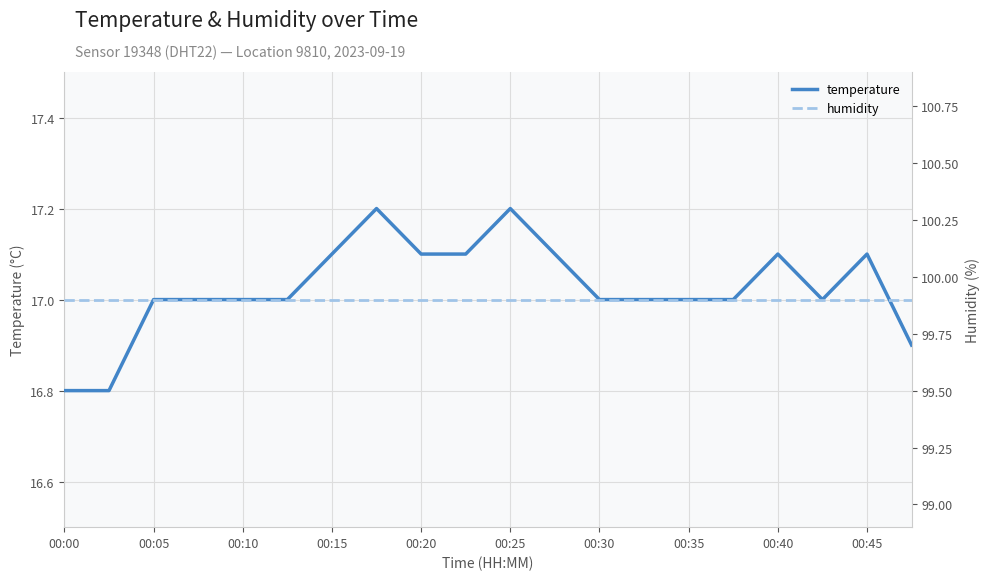

True or false: temperature has a value of 9.1 at 00:20.

False